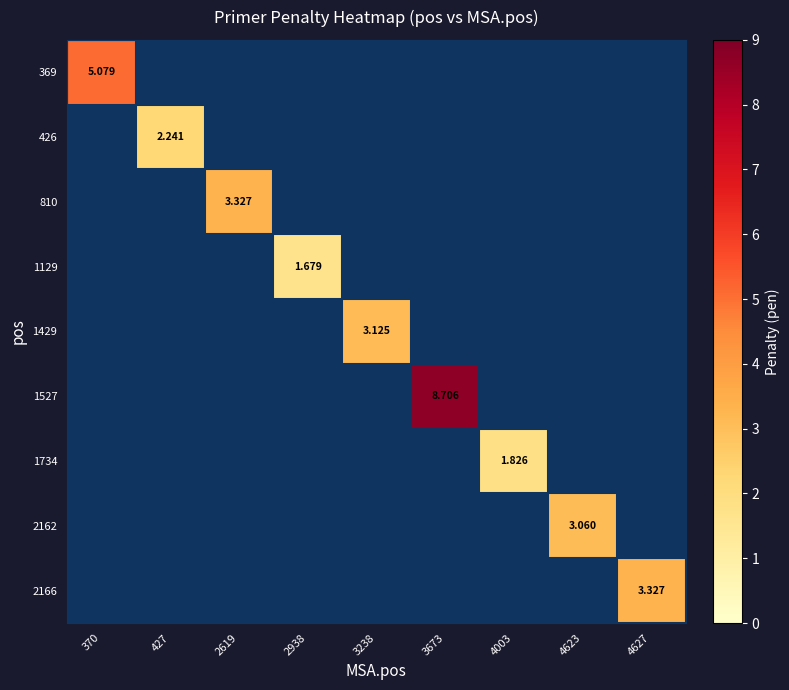

Is the value of 810 at 427 greater than the value of 2166 at 4623?

No